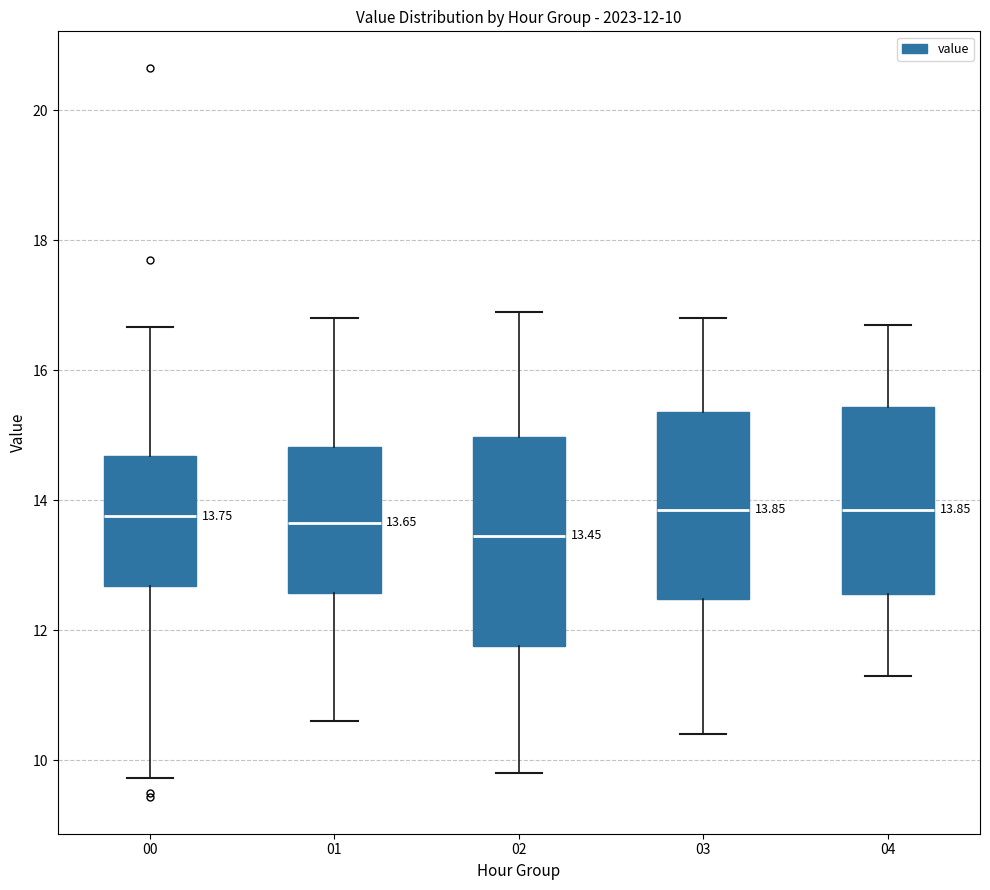

Comparing the boxes themselves (not the whiskers), which one is the tallest?

02